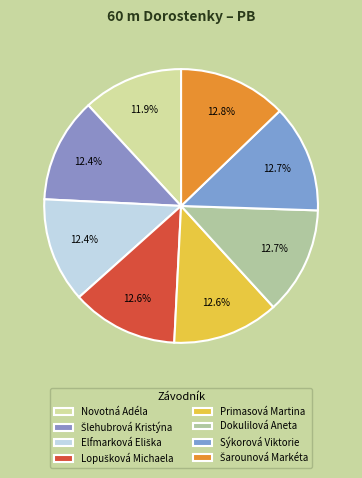

How many segments does this pie chart have?

8